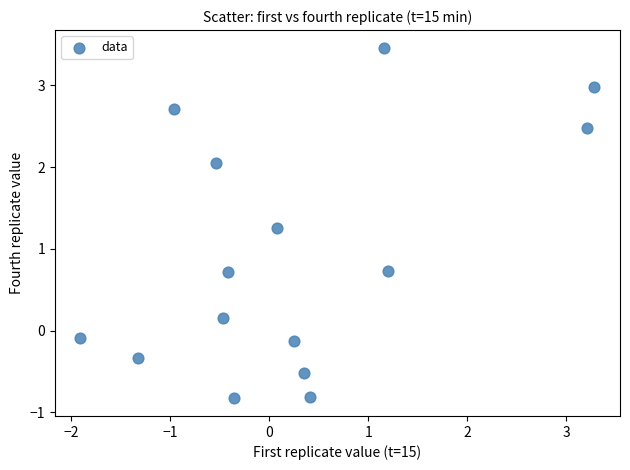

What is the range of X values (max minus min)?

5.2